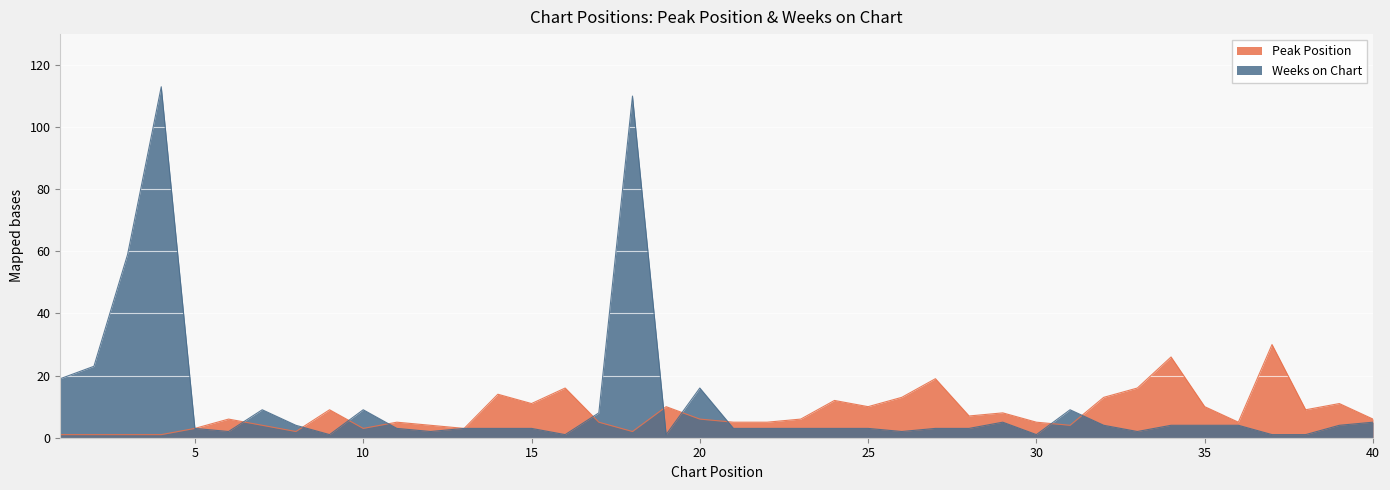

How many times do Peak Position and Weeks on Chart cross each other?

10